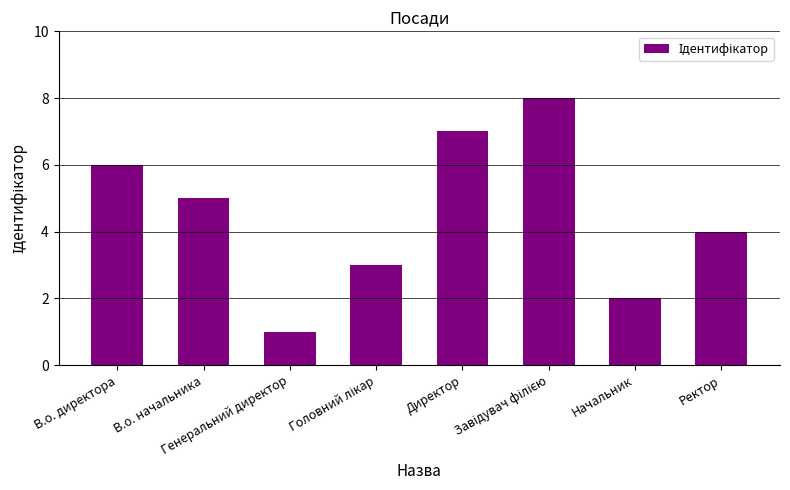

Does the chart contain stacked bars?

No